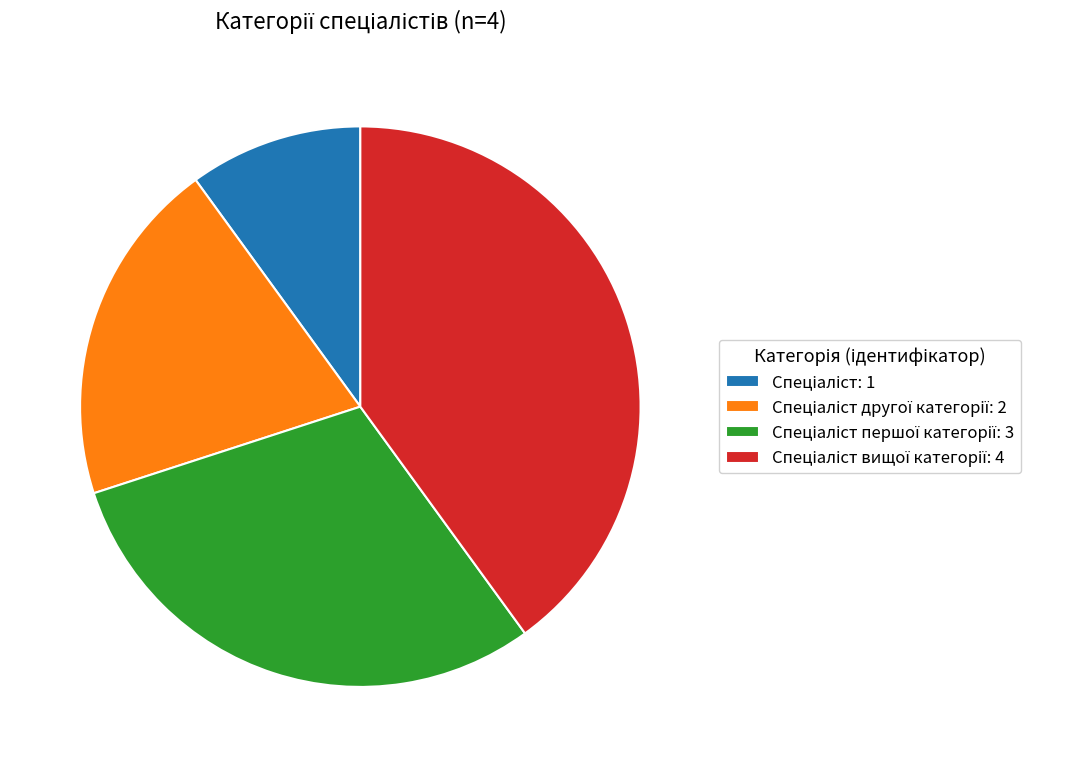

Is there a majority slice in this chart?

No